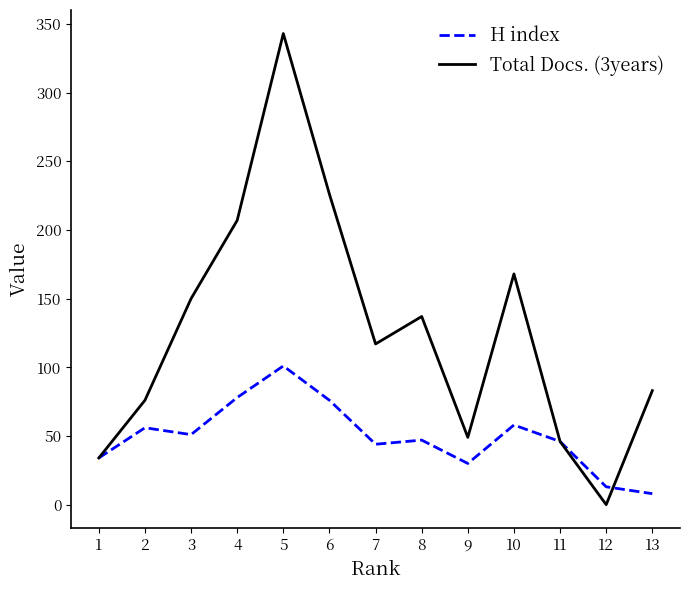

True or false: H index has more than 0 interior local peaks.

True